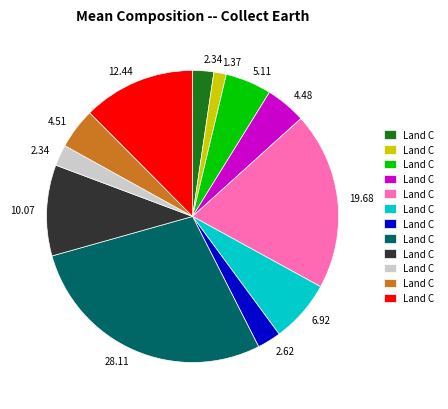

How many segments does this pie chart have?

12